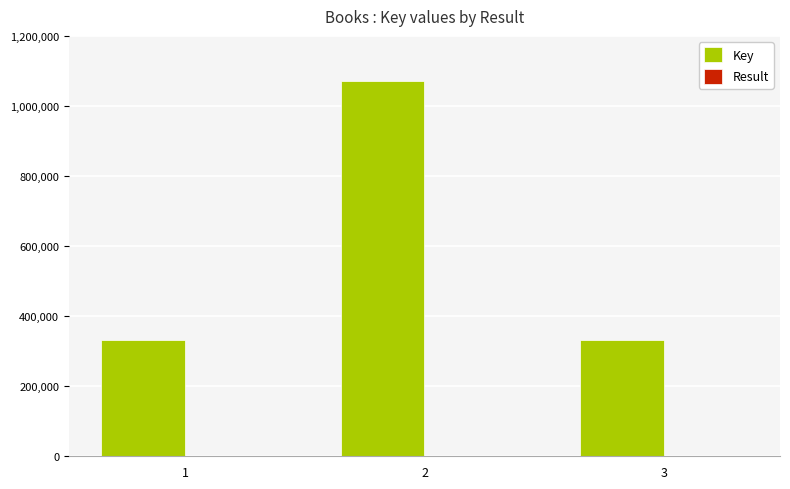

Which series has the largest total across all categories?

Key